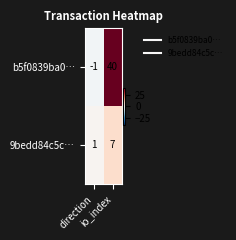

Rank the series by their maximum value, from highest to lowest.

b5f0839ba0…, 9bedd84c5c…